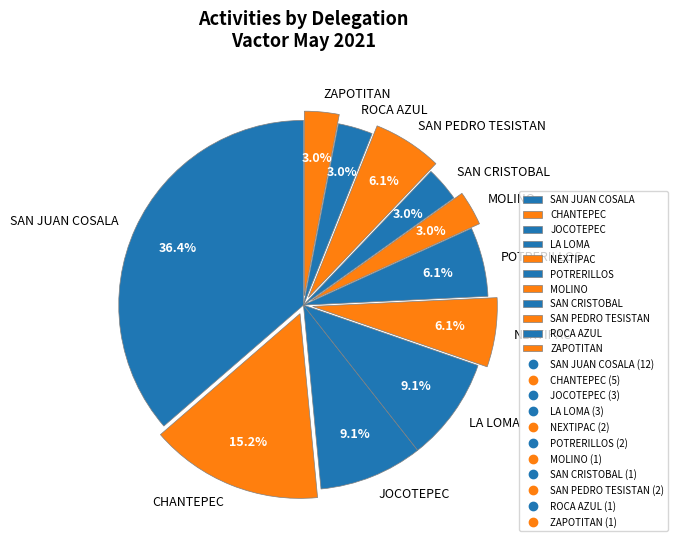

To the nearest percent, what percentage of the pie is CHANTEPEC?

15%